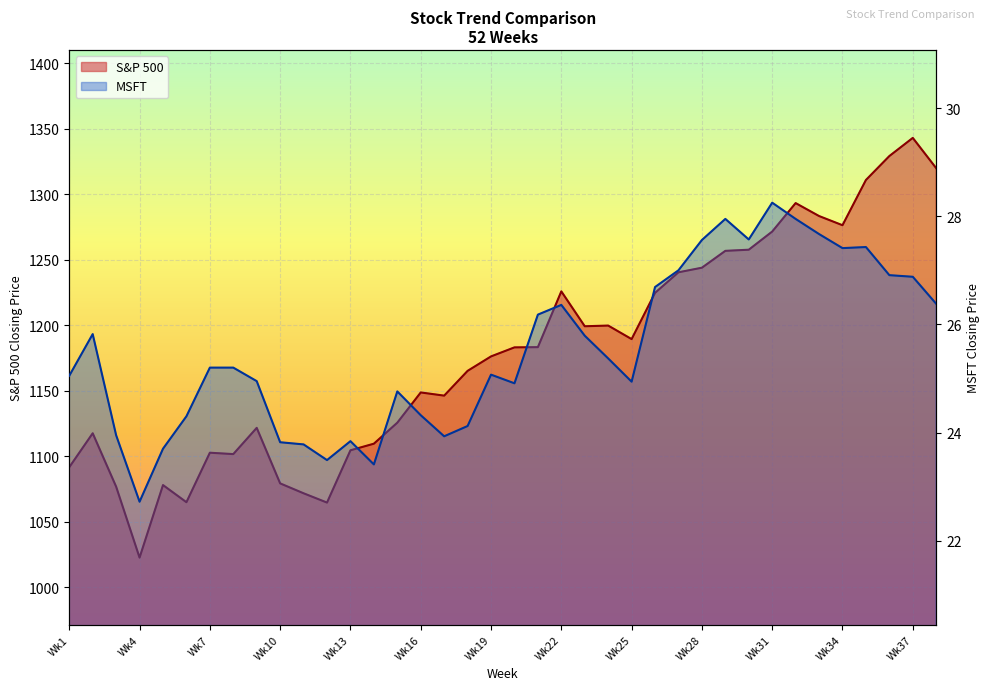

Which series has the widest spread of values?

S&P 500